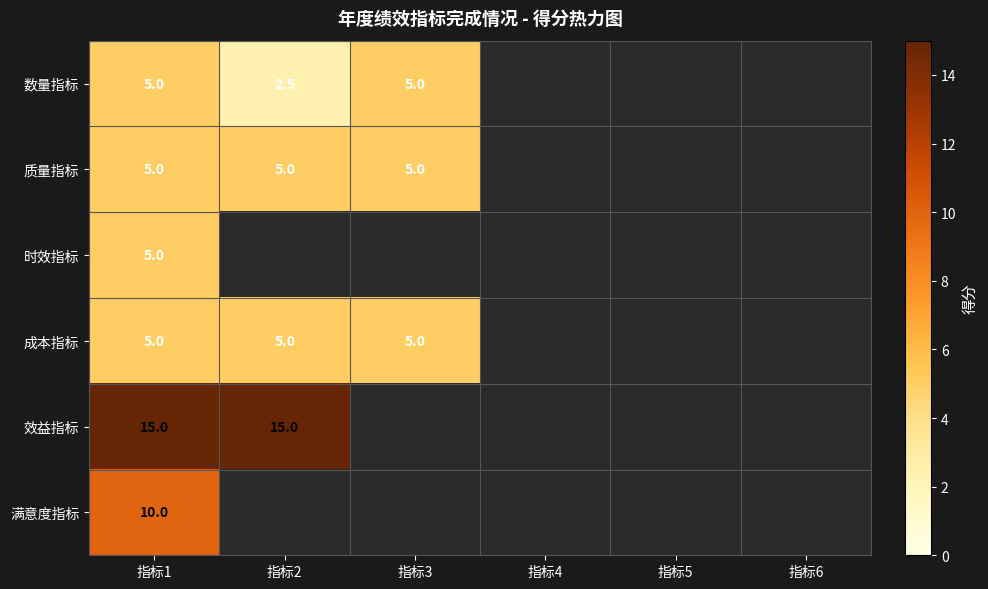

True or false: 成本指标 has a value of 1.1 at 指标3.

False